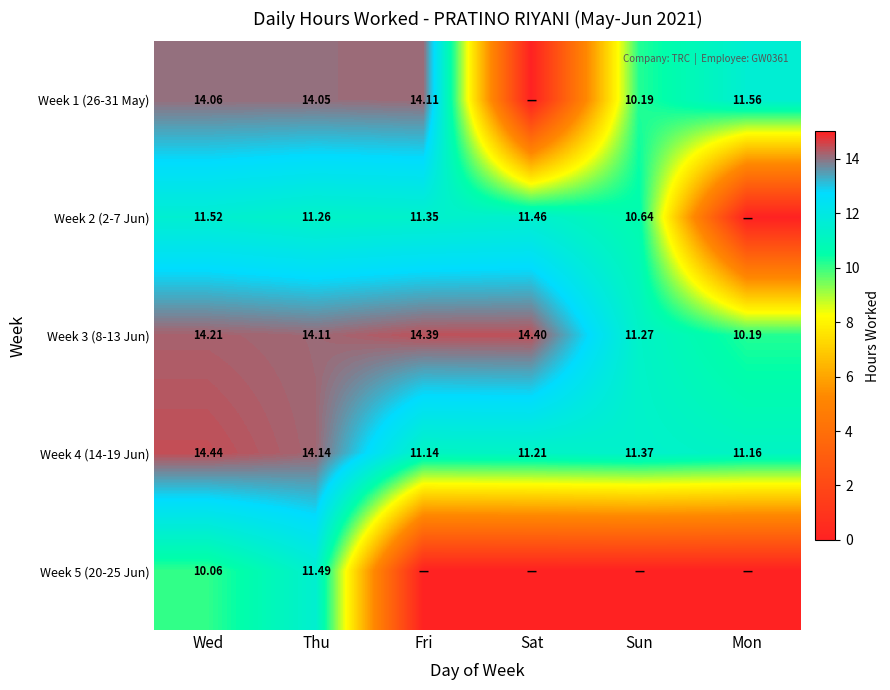

What is the difference between the second highest and minimum values in the Week 3 (8-13 Jun) series?

4.2